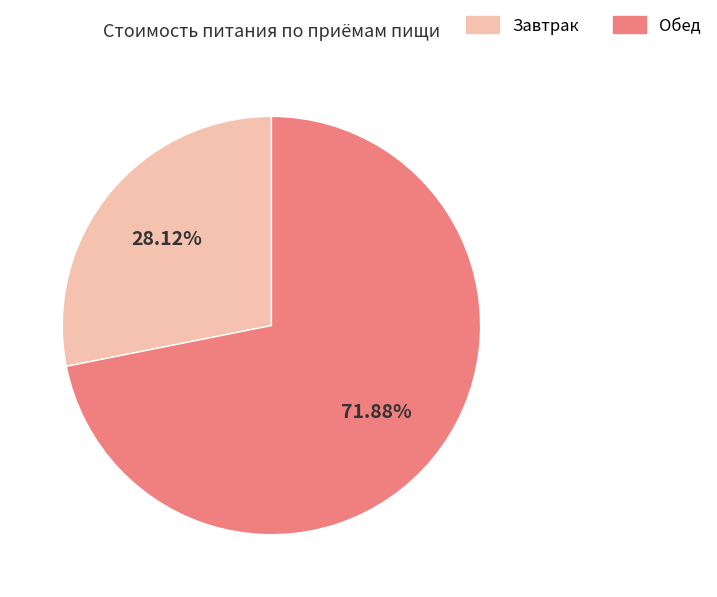

To the nearest percent, what is the average slice percentage?

50%